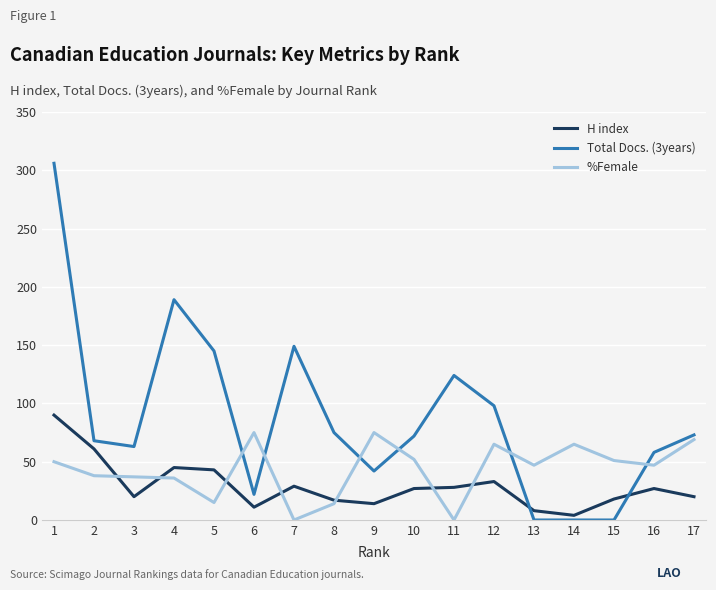

How many times do %Female and Total Docs. (3years) cross each other?

6